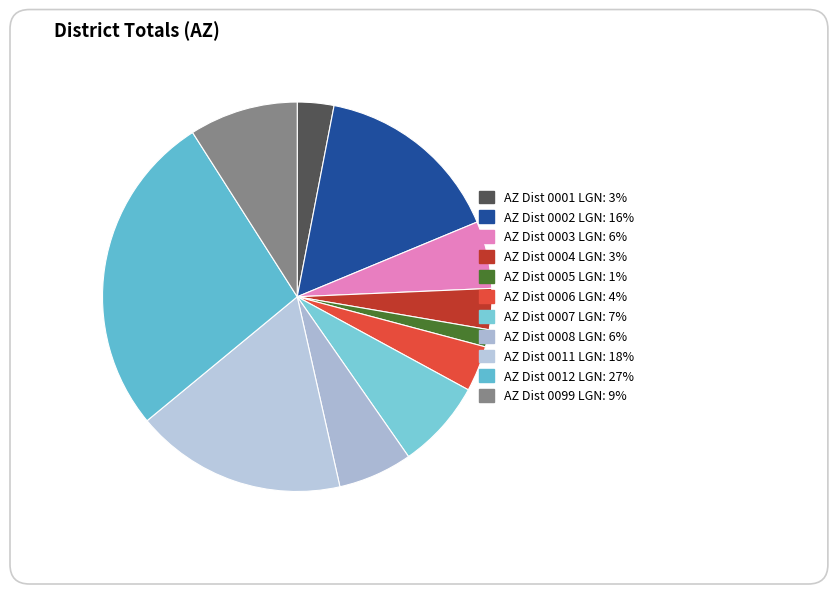

How much of the chart is everything except AZ Dist 0011 LGN?

82.5%